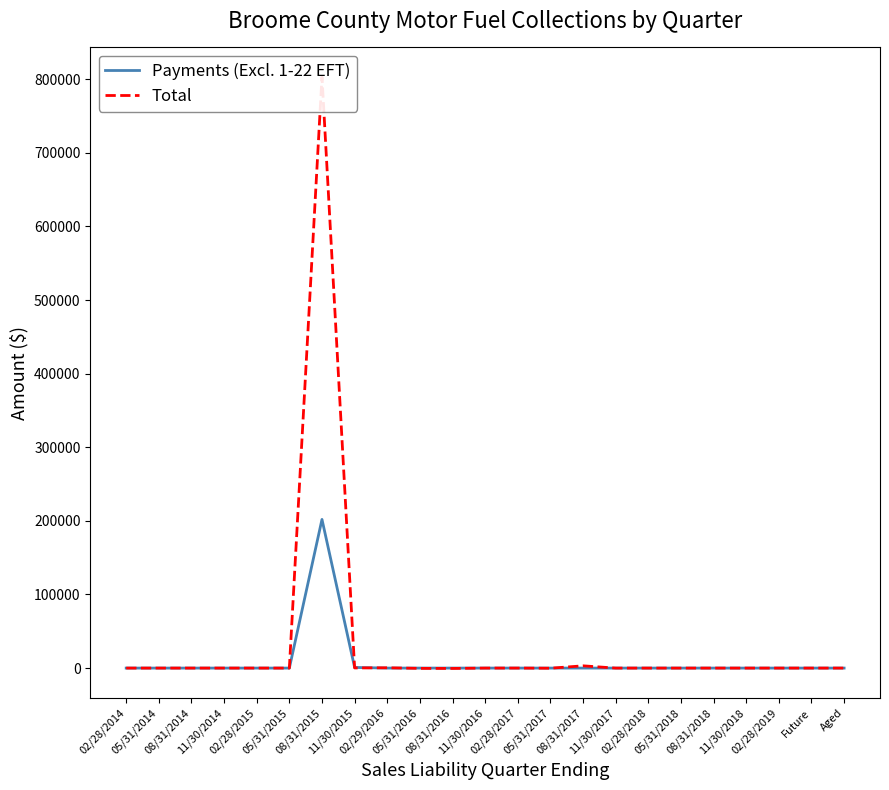

What value does the Total series have at 05/31/2018?

-18.1